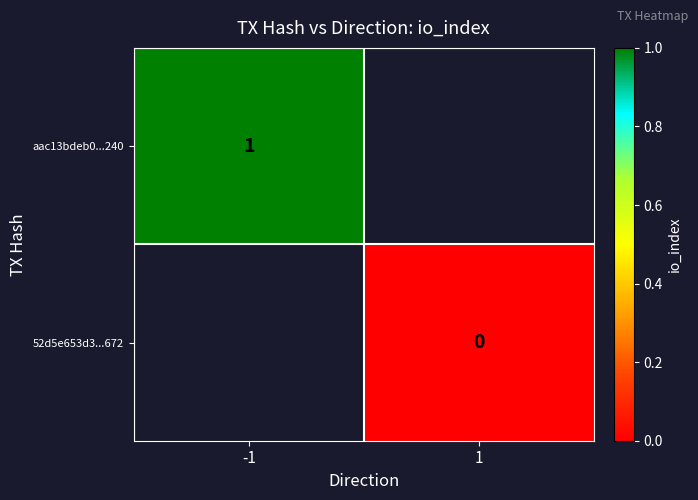

At how many categories does at least one series exceed 0?

1